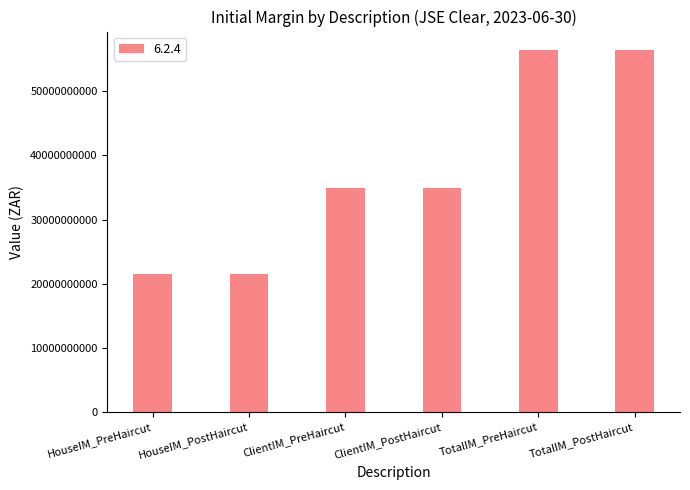

Reading left to right, what are all the values shown in this chart?

21542537079.8	21542537079.8	34970621991.5	34970621991.5	56513159071.3	56513159071.3